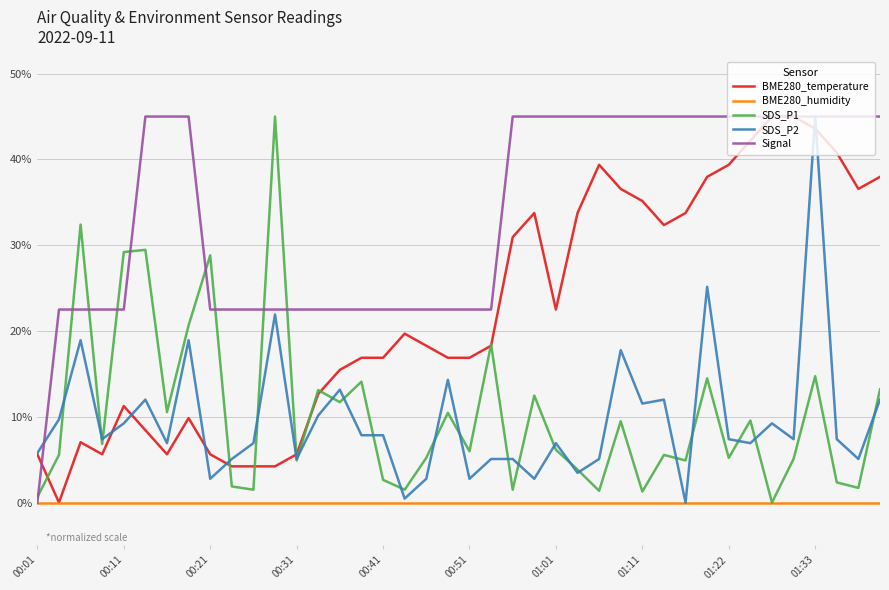

How many lines are shown in the chart?

5